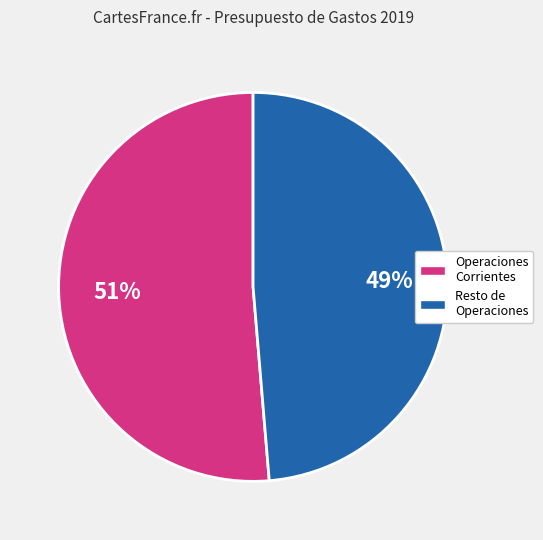

To the nearest percent, what portion does Operaciones Corrientes represent?

51%